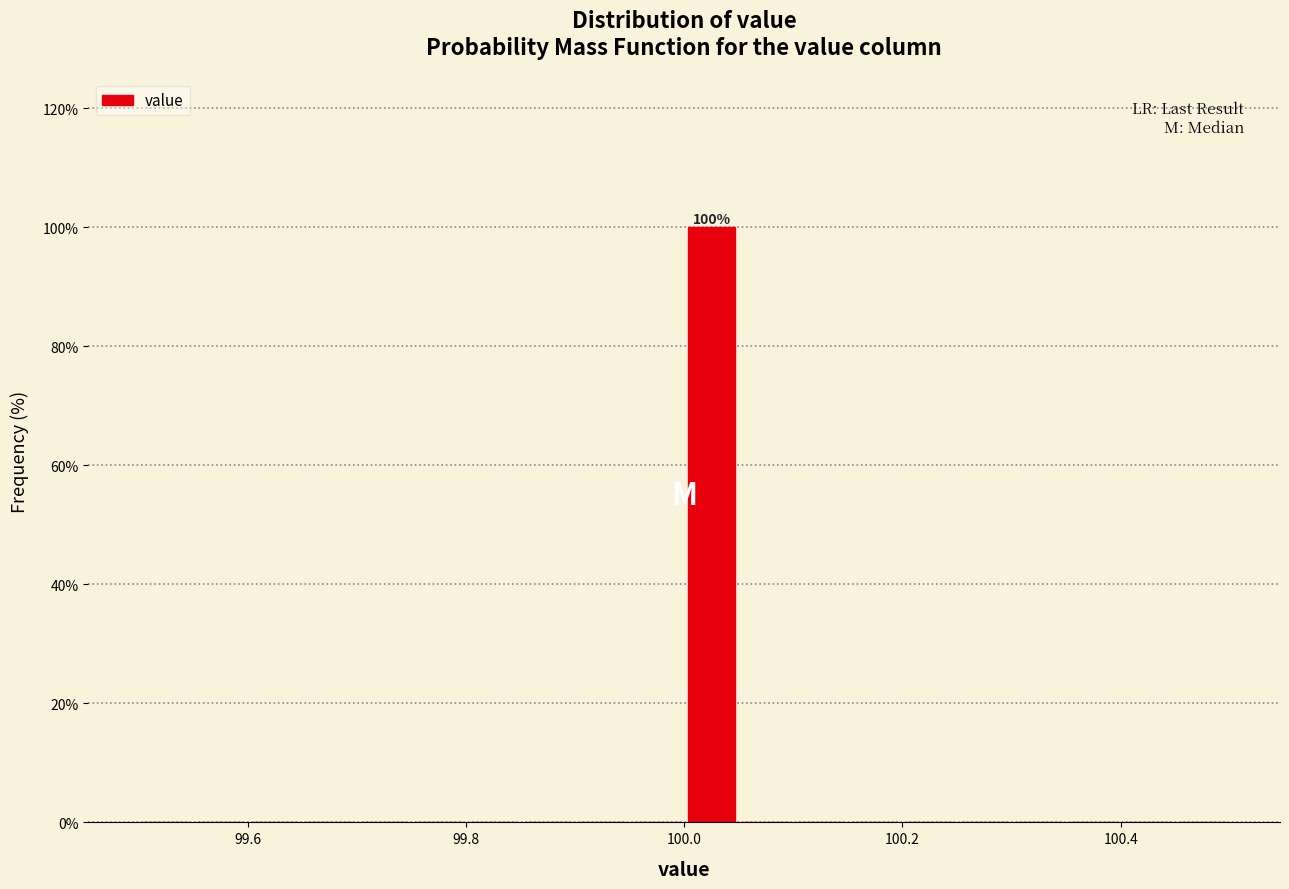

Around what value on the x-axis is the tallest bar? Give the approximate position of its centre, as read against the axis.

100.02